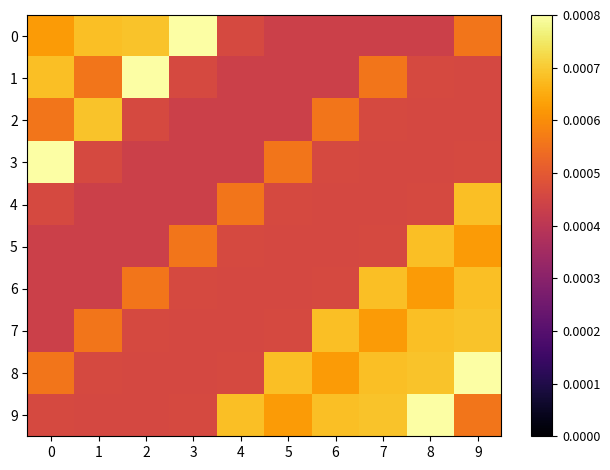

At which category is the sum across all series the highest?

9